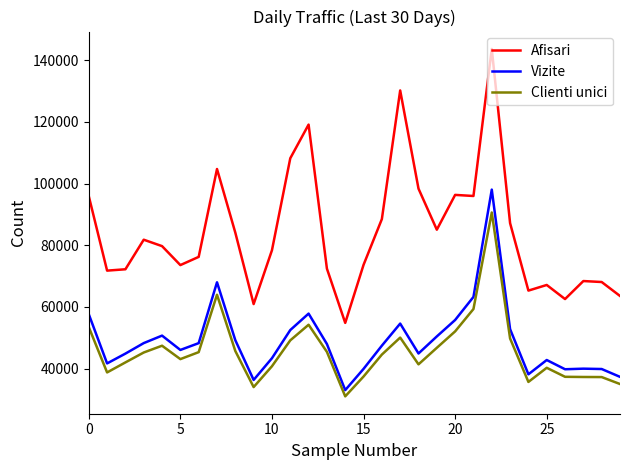

Rank the series by their maximum value, from lowest to highest.

Clienti unici, Vizite, Afisari